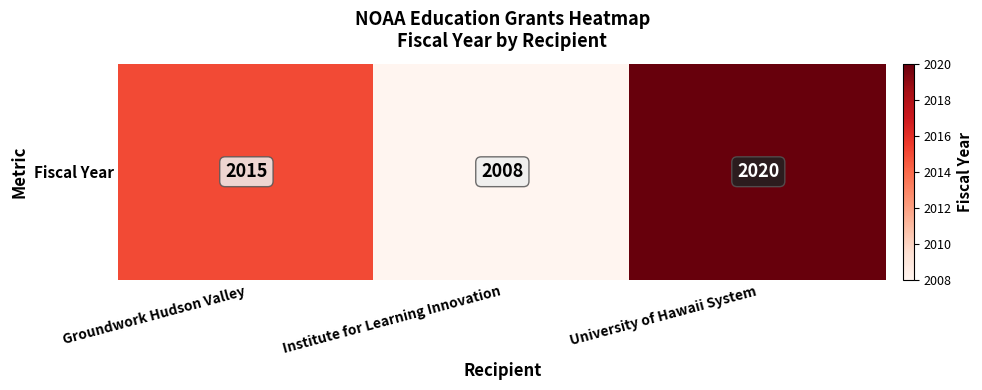

How many values are below 2015?

1